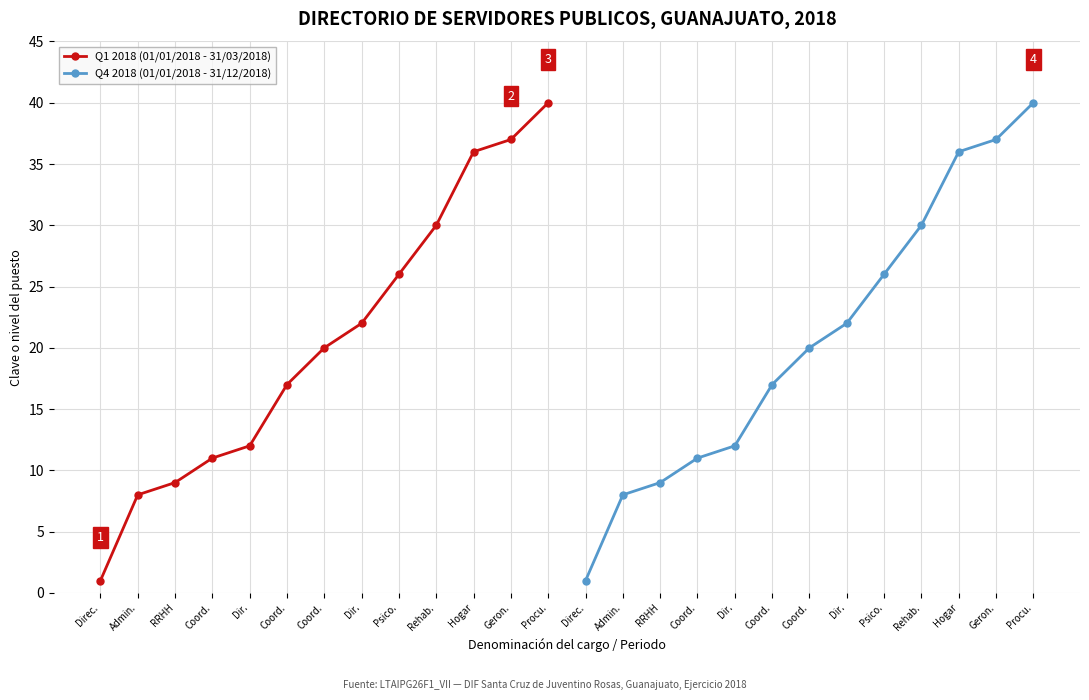

How many values in the Q4 2018 (01/01/2018 - 31/12/2018) series are below 20?

6